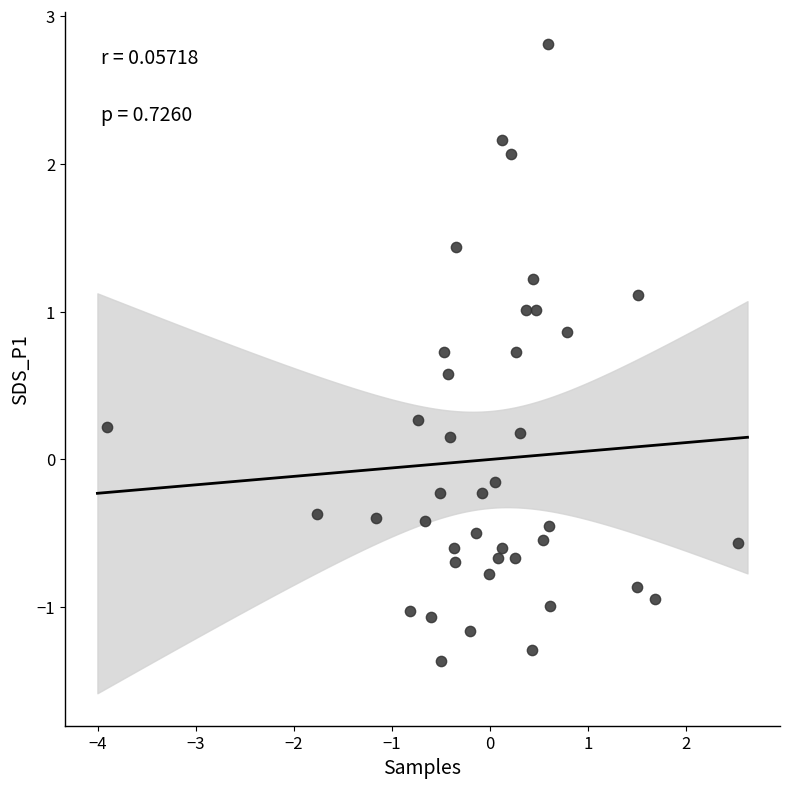

What is the range of Y values (max minus min)?

4.2